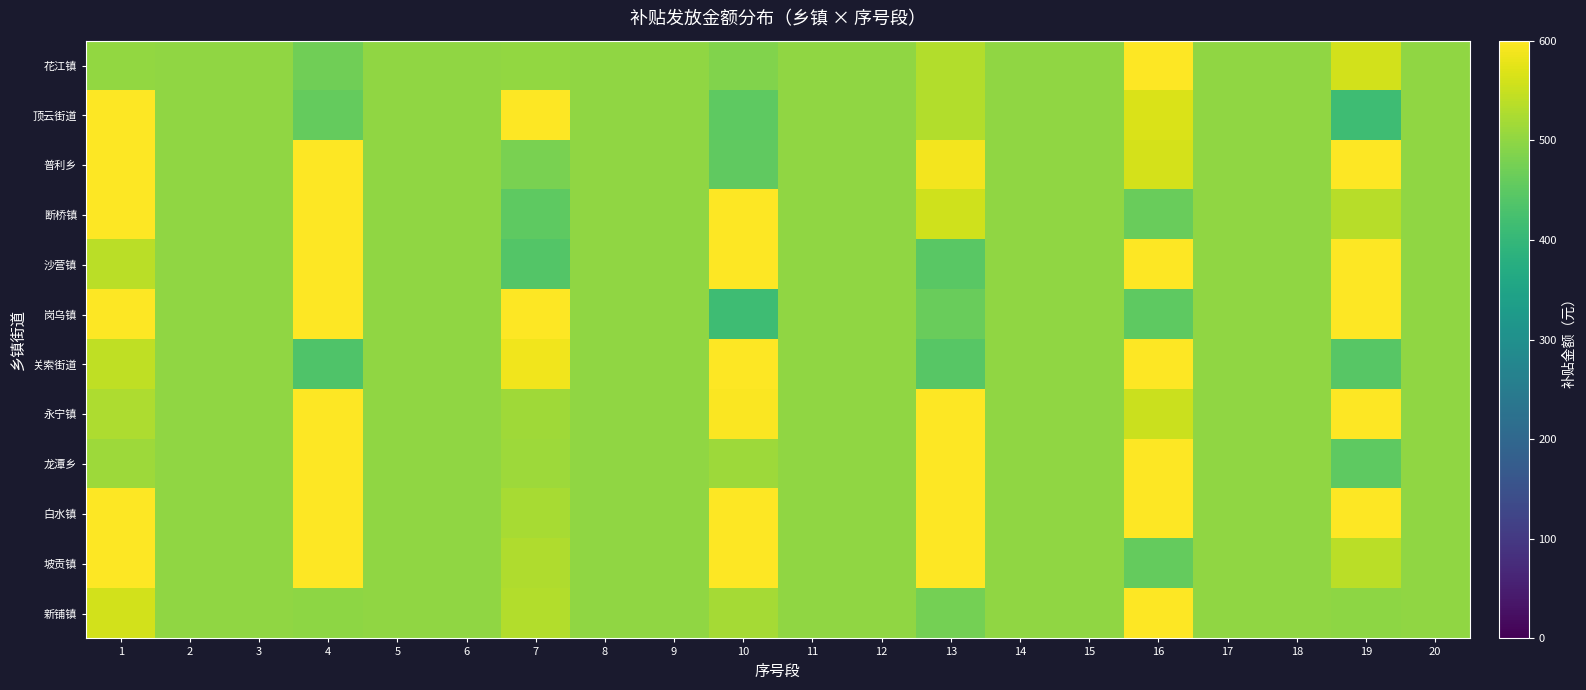

How many data points does each series have?

20